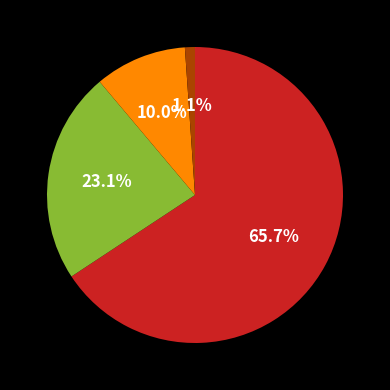

Is there any slice that represents more than half of the pie?

Yes